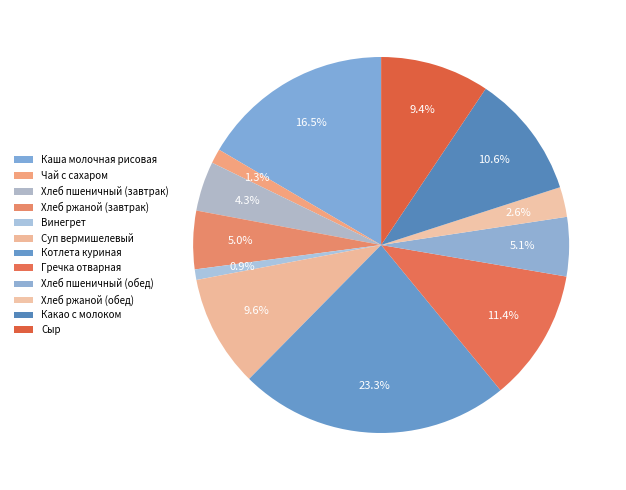

Between Гречка отварная and Хлеб ржаной (обед), which is larger?

Гречка отварная